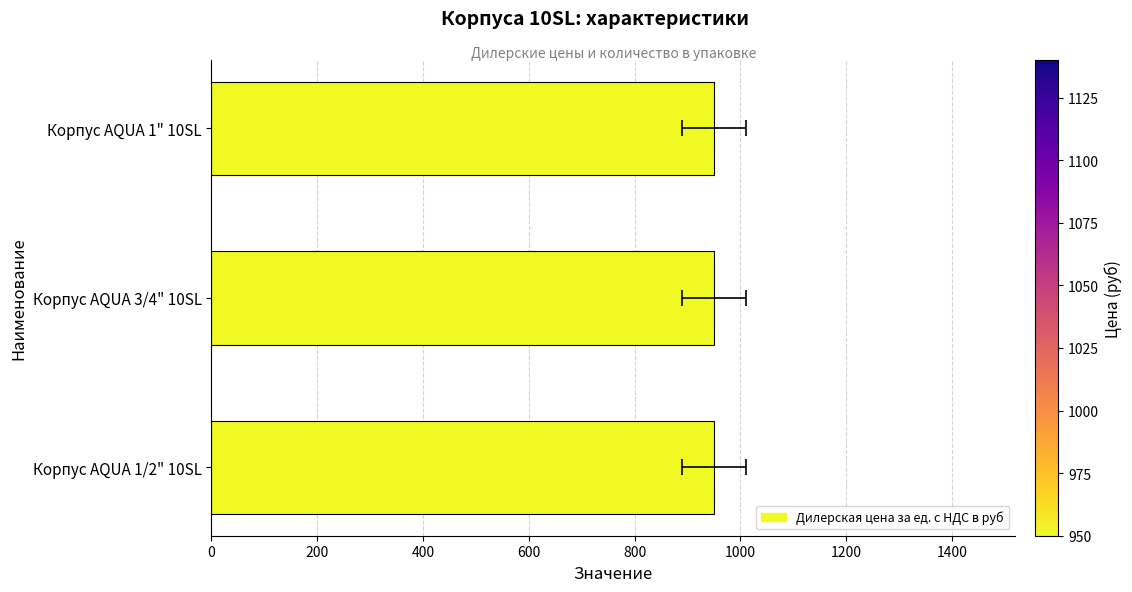

Which has a higher value, 400 or 200?

400